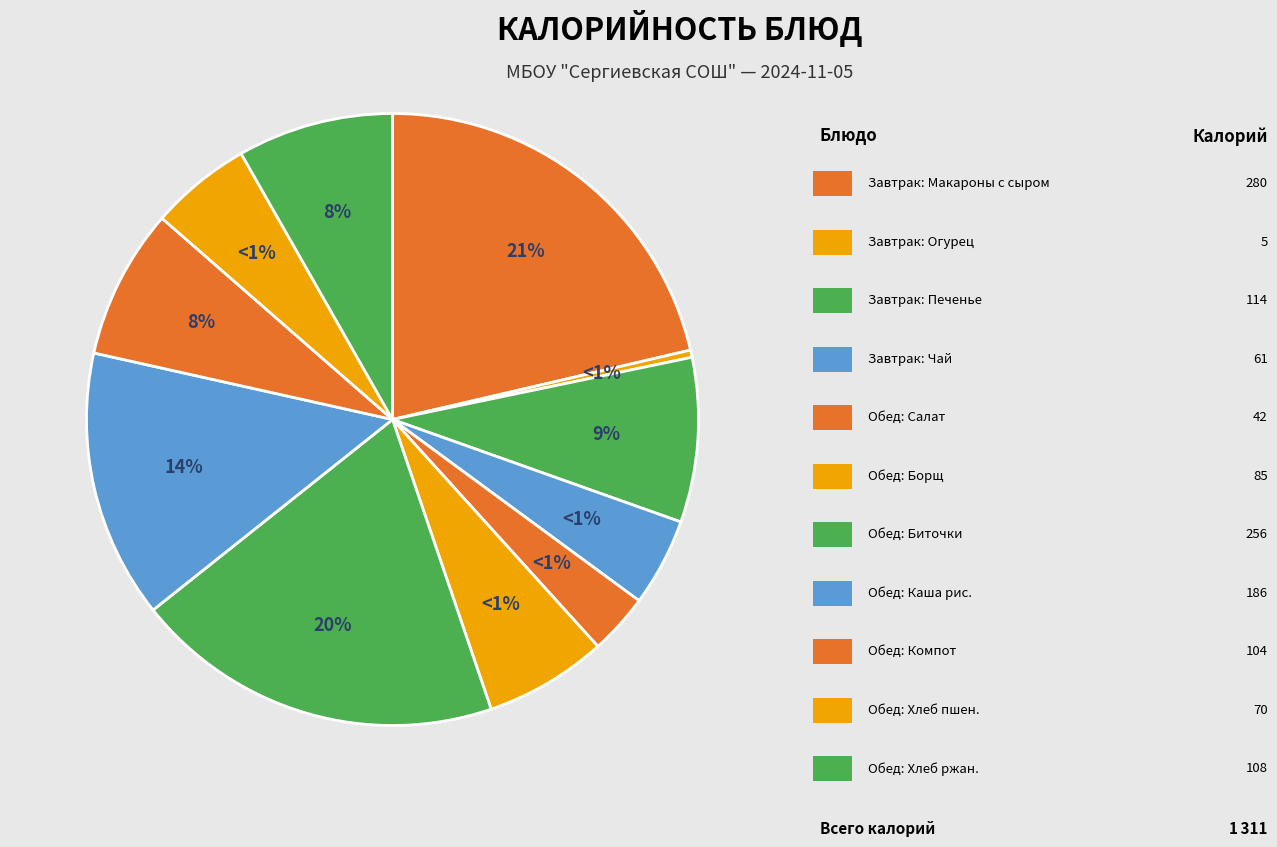

Count the number of slices in the pie.

11